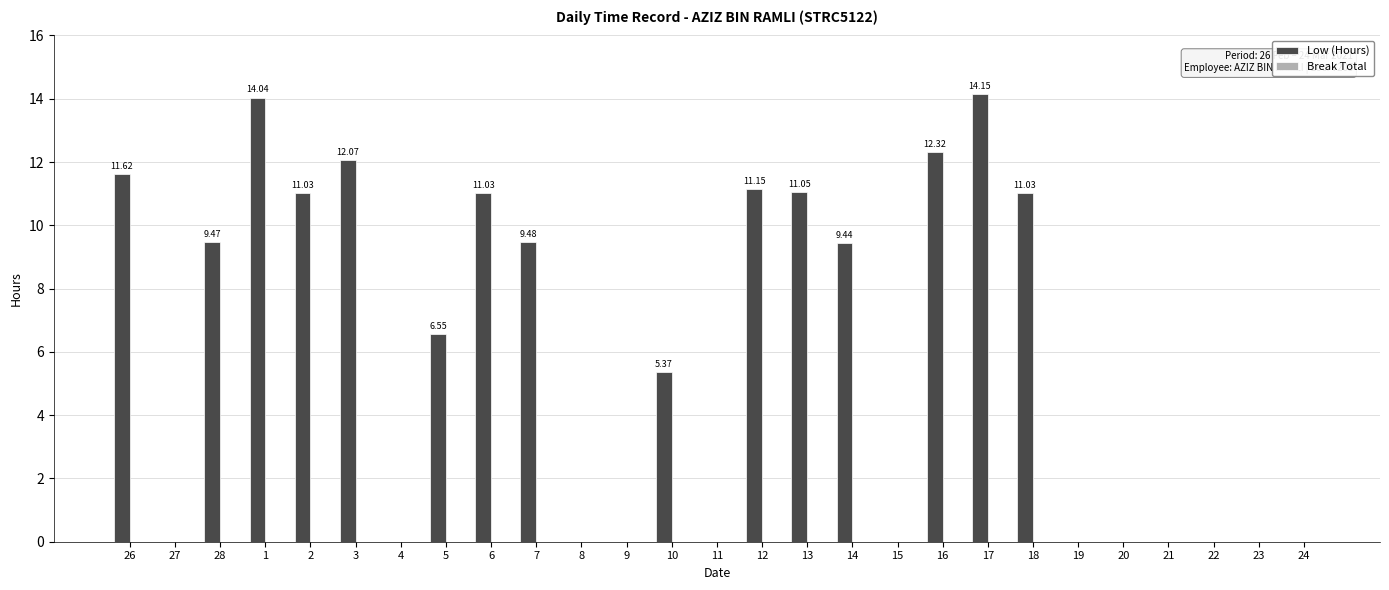

What is the change in value from 11 to 16?

+12.3